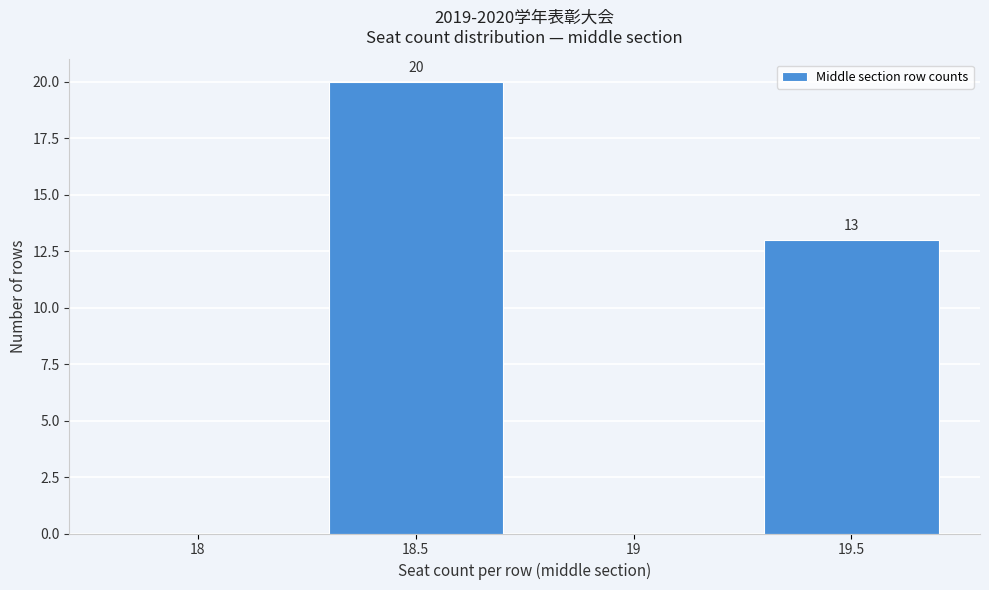

Reading right to left, list all the values displayed in this chart.

19.5=13	19=0	18.5=20	18=0